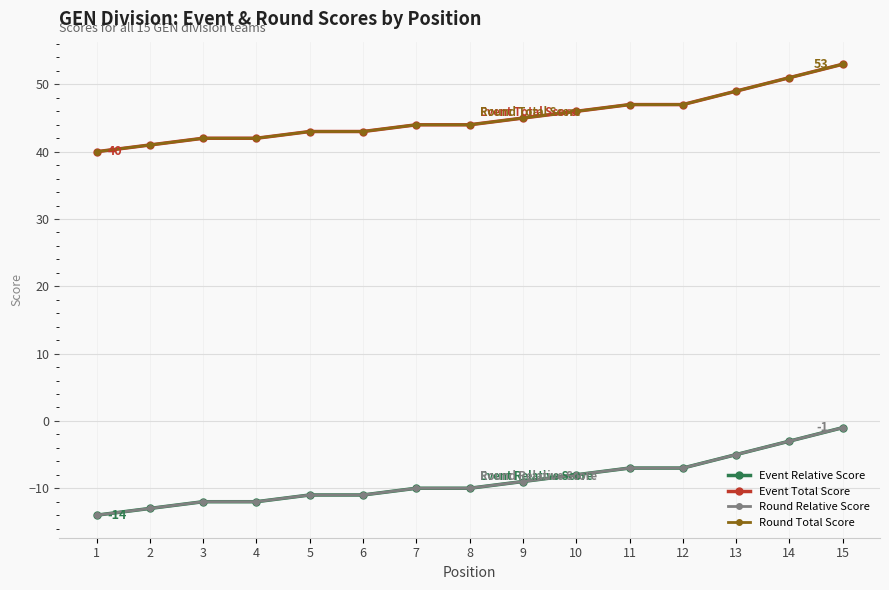

What is the sum of the Round Total Score values at 4 and 8?

86